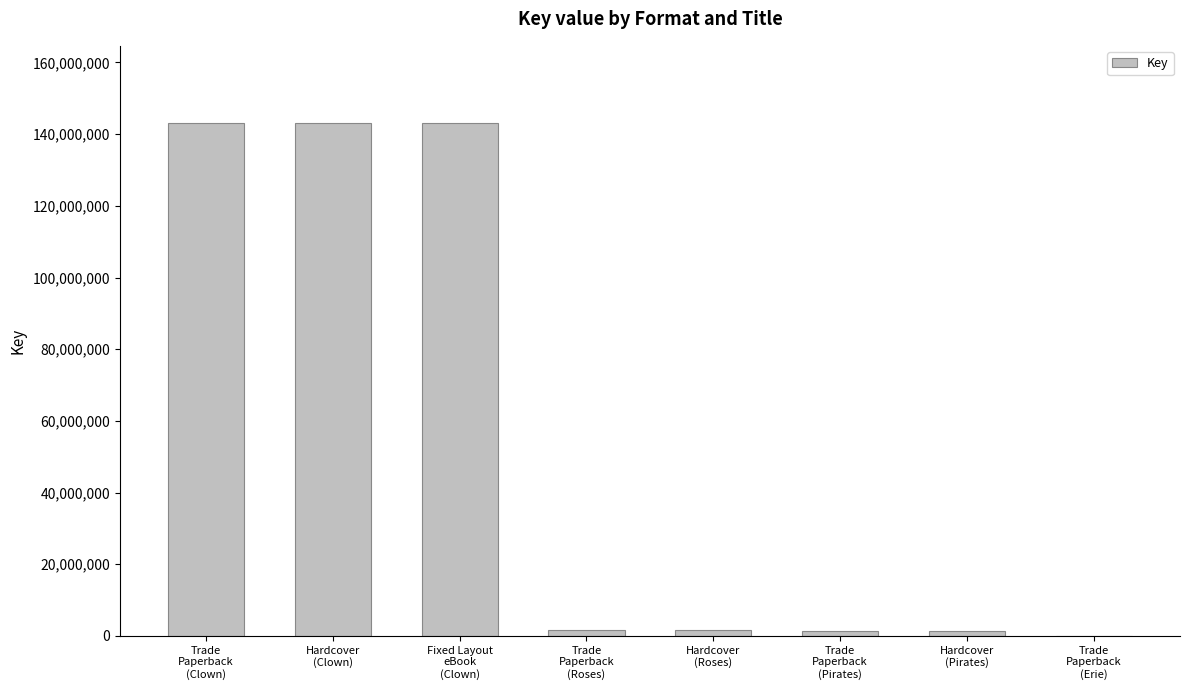

What is the maximum value shown in the chart?

143153424